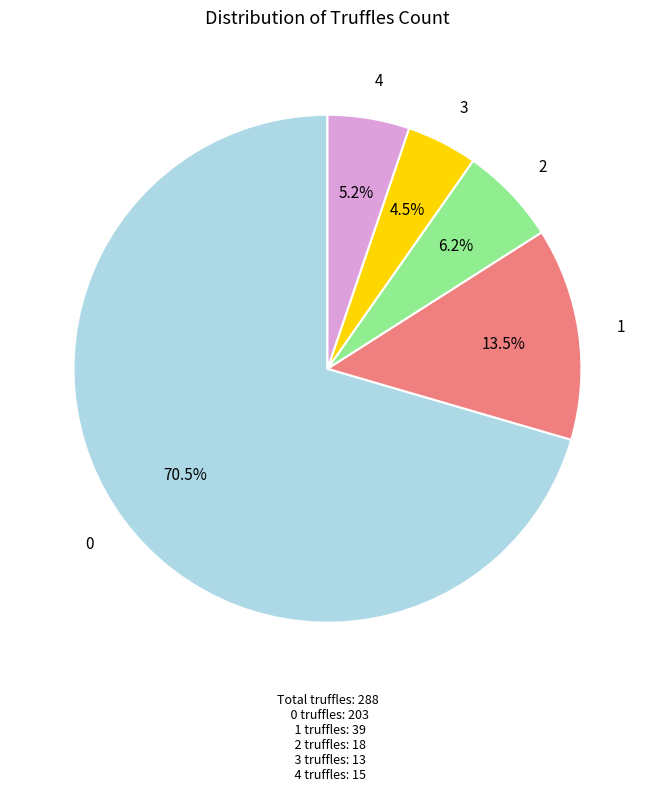

To the nearest percent, what is the difference between the largest and smallest slice percentages?

66%